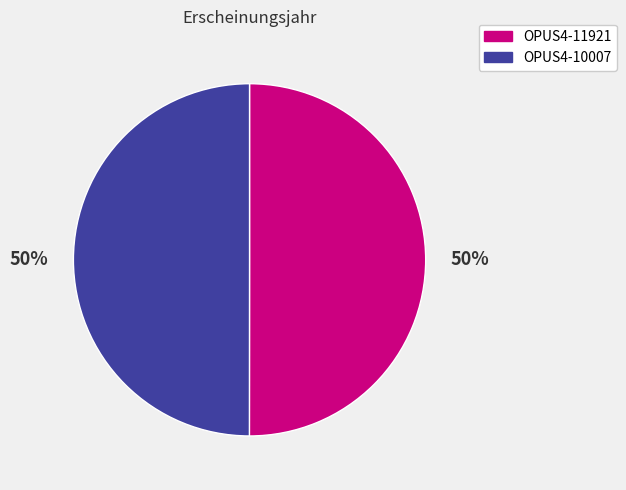

To the nearest percent, what is the combined percentage of OPUS4-10007 and OPUS4-11921?

100%